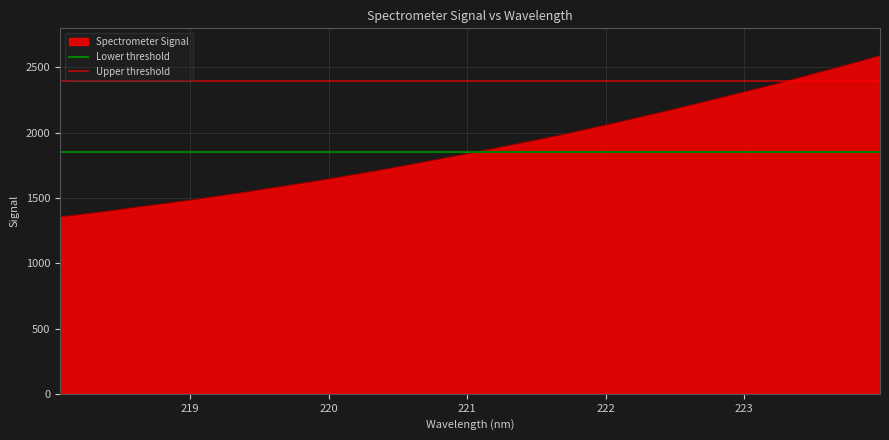

What is the lowest value of the Spectrometer Signal series?

1355.6